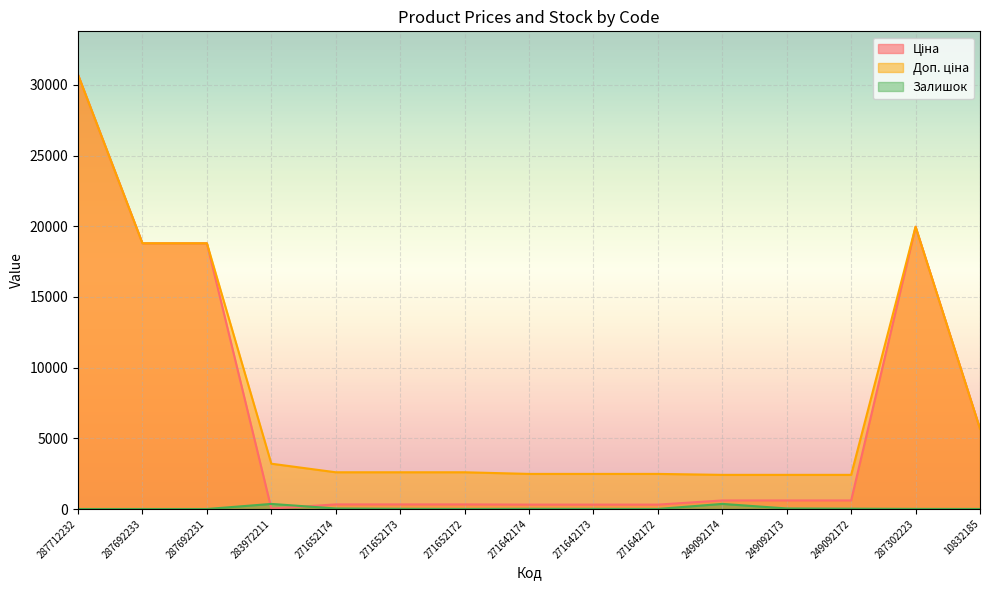

At which category is the sum across all series the highest?

287712232